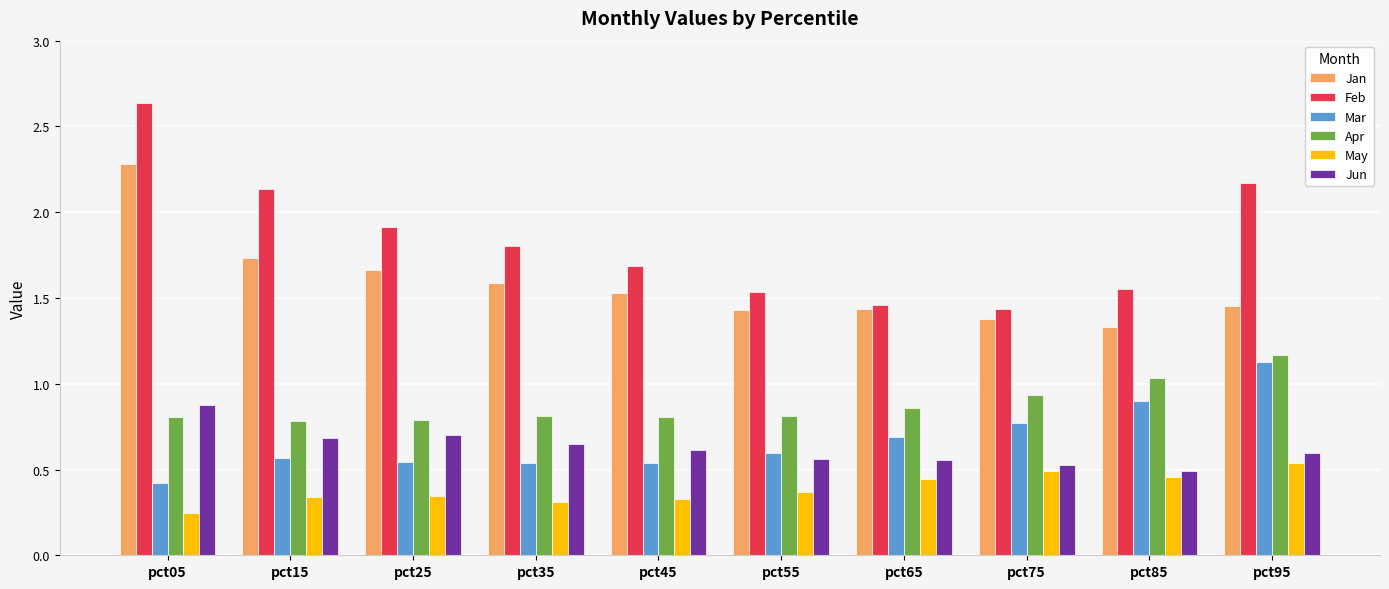

Which series has the largest range (max minus min)?

Feb